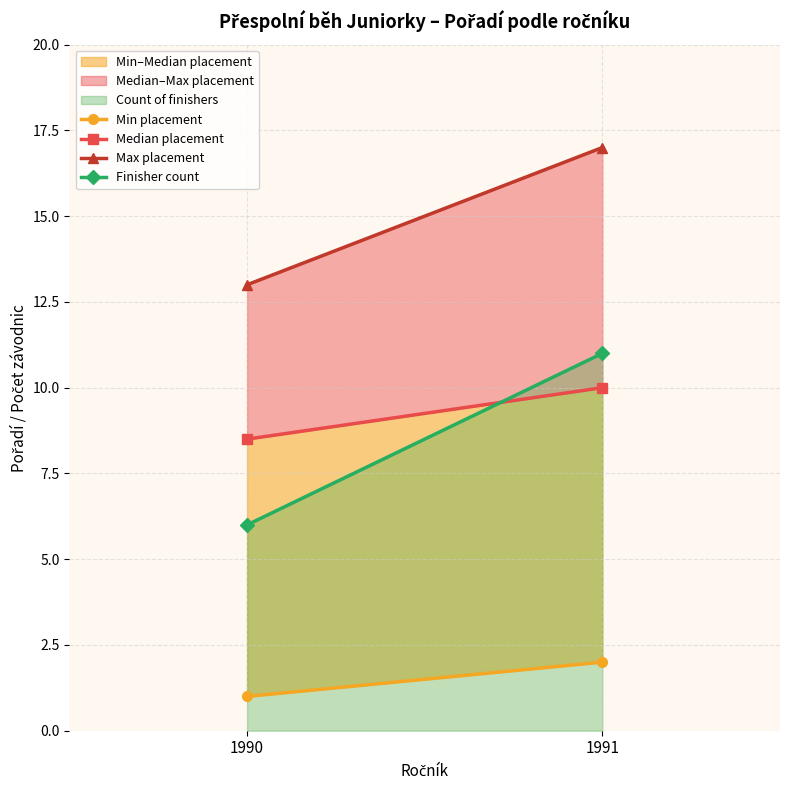

Which category has the lowest value in the Median placement series?

1990